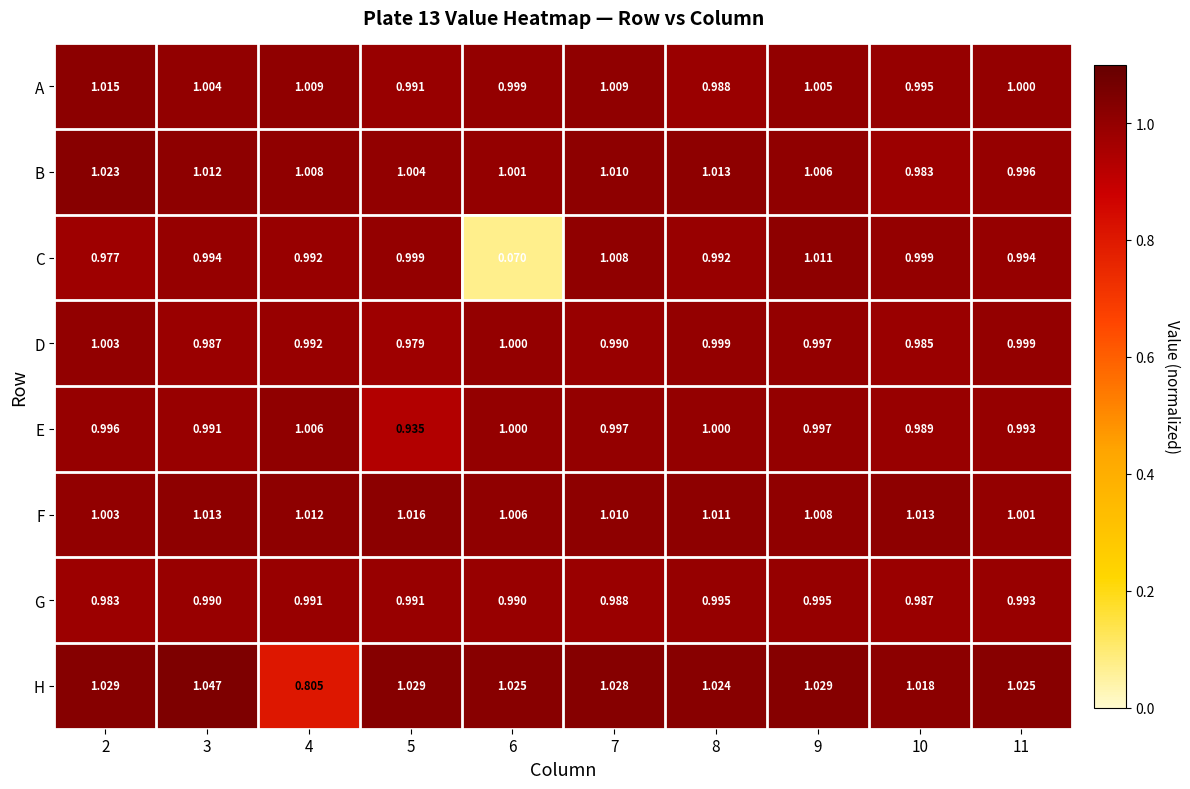

At 3, list the series in order from largest to smallest.

H, F, B, A, C, E, G, D